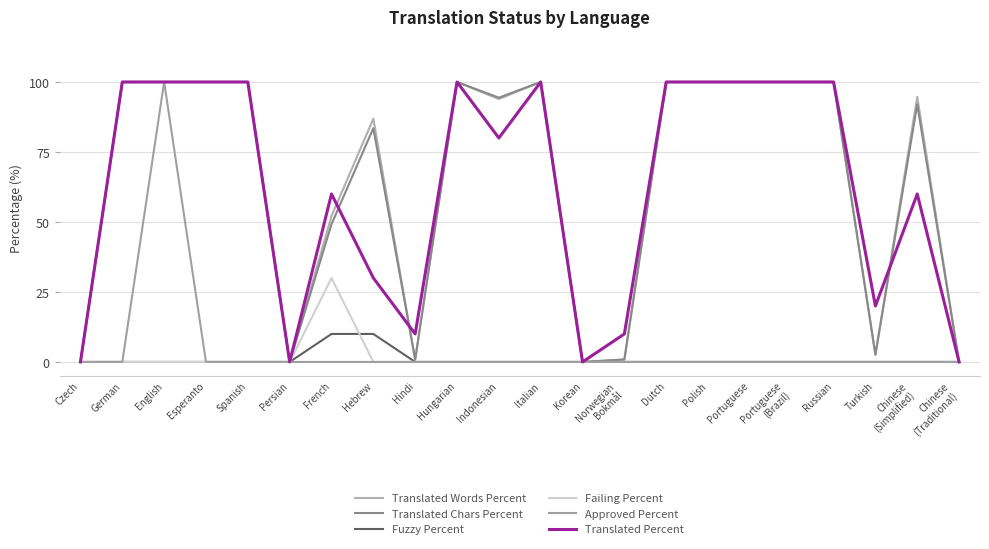

Which category has the lowest value in the Translated Words Percent series?

Czech